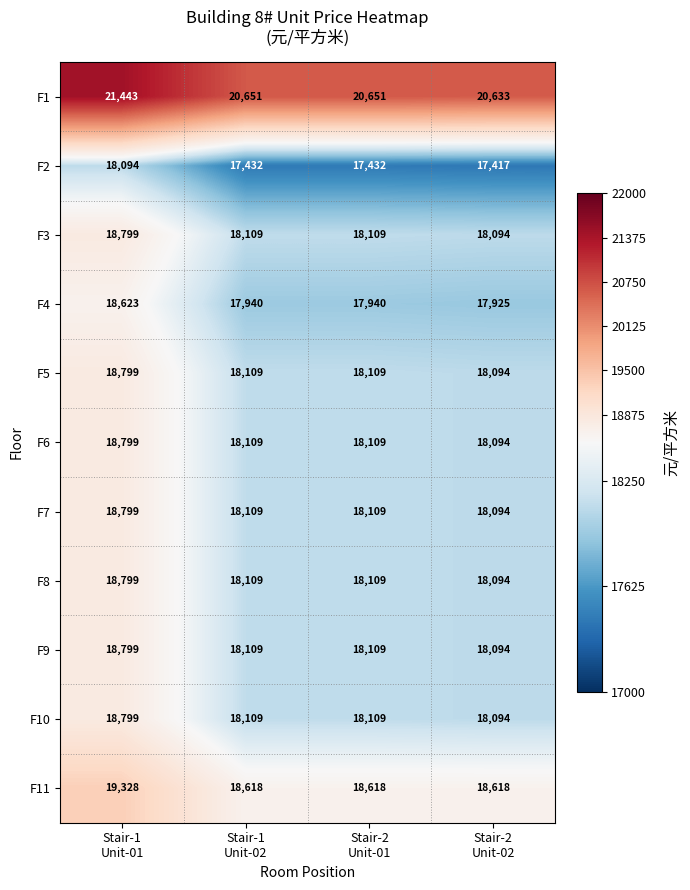

Which series has the largest total across all categories?

F1